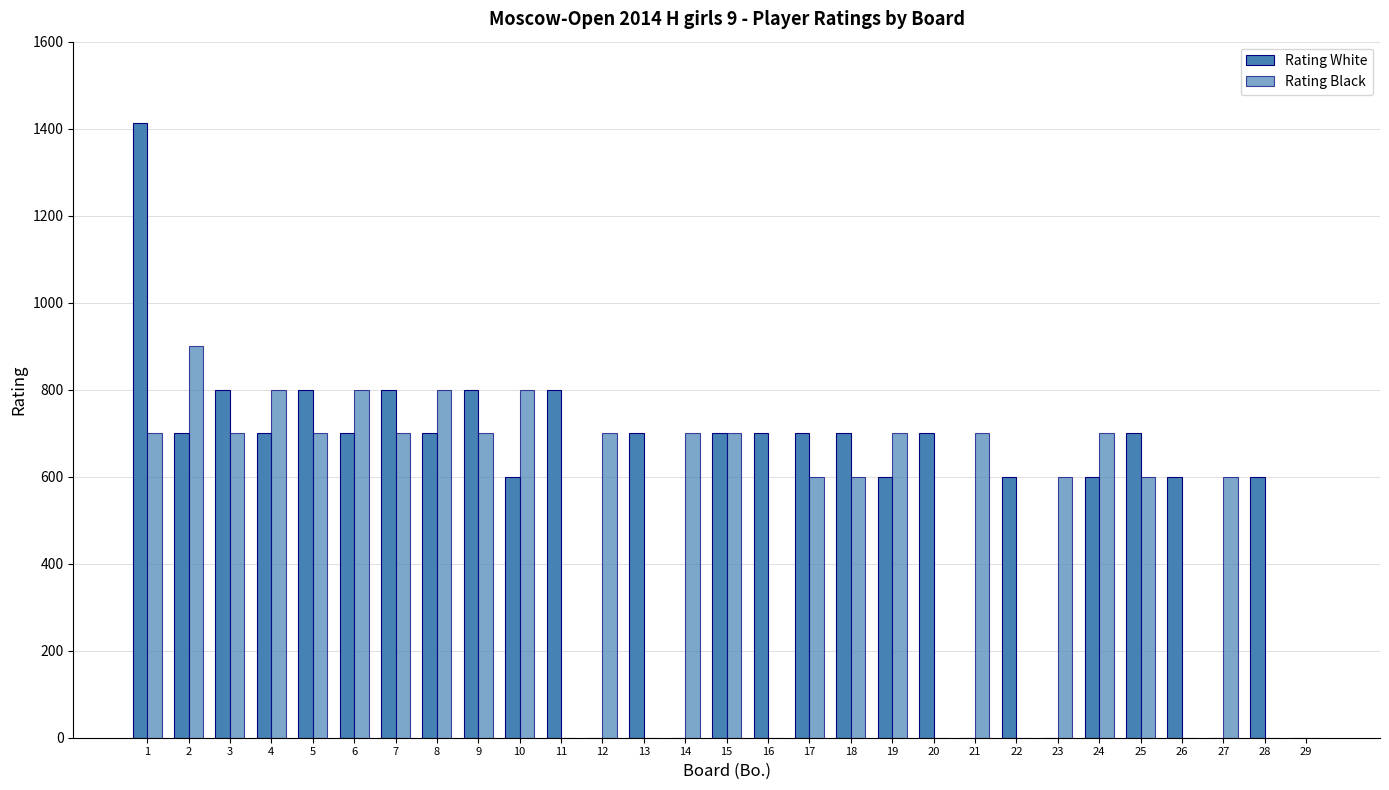

Where does the Rating White series first go above 700?

1